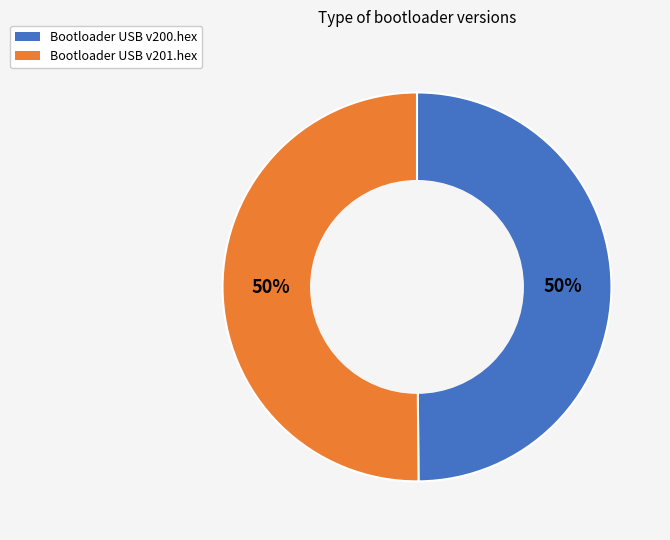

Combined, do Bootloader USB v200.hex and Bootloader USB v201.hex account for over 50%?

Yes